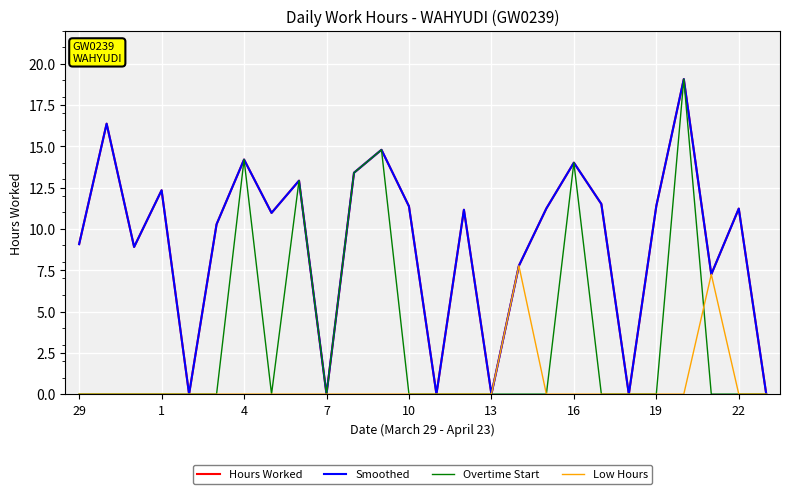

Is this an area chart (filled region under the line)?

No